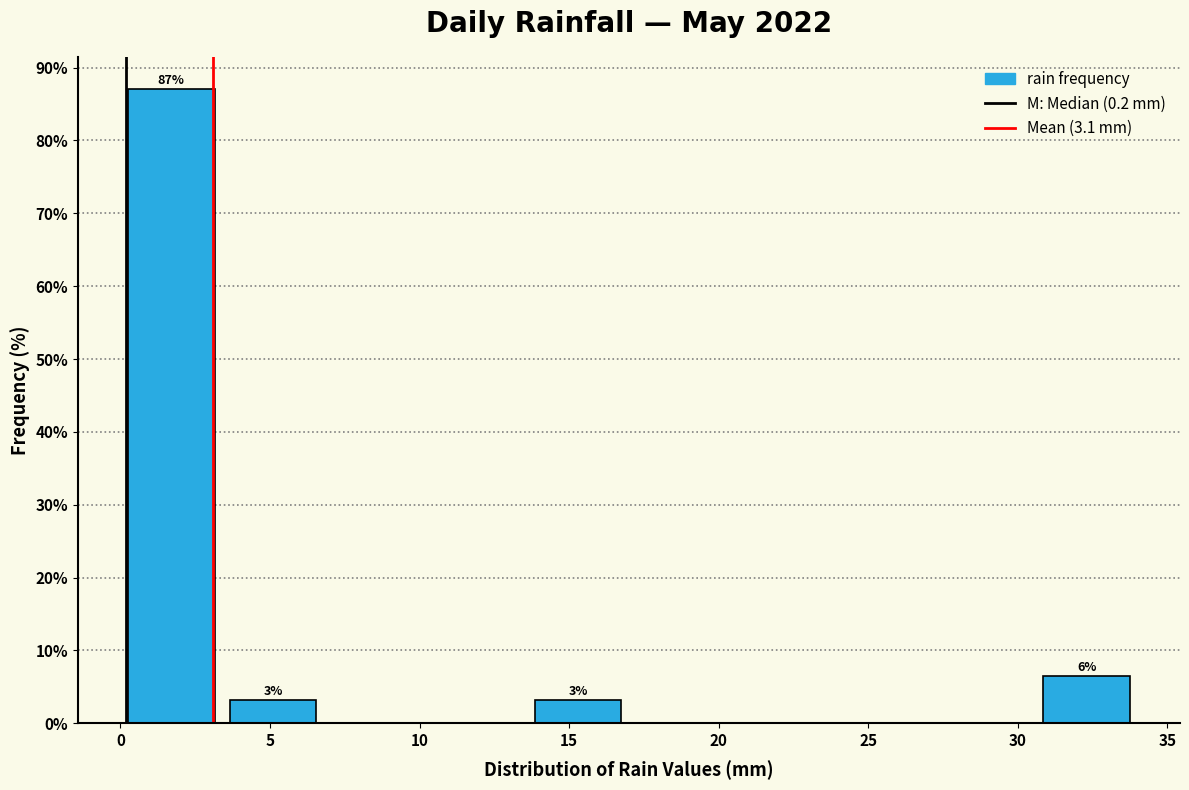

Over which range of the x-axis is the bar tallest?

0.0 to 3.4